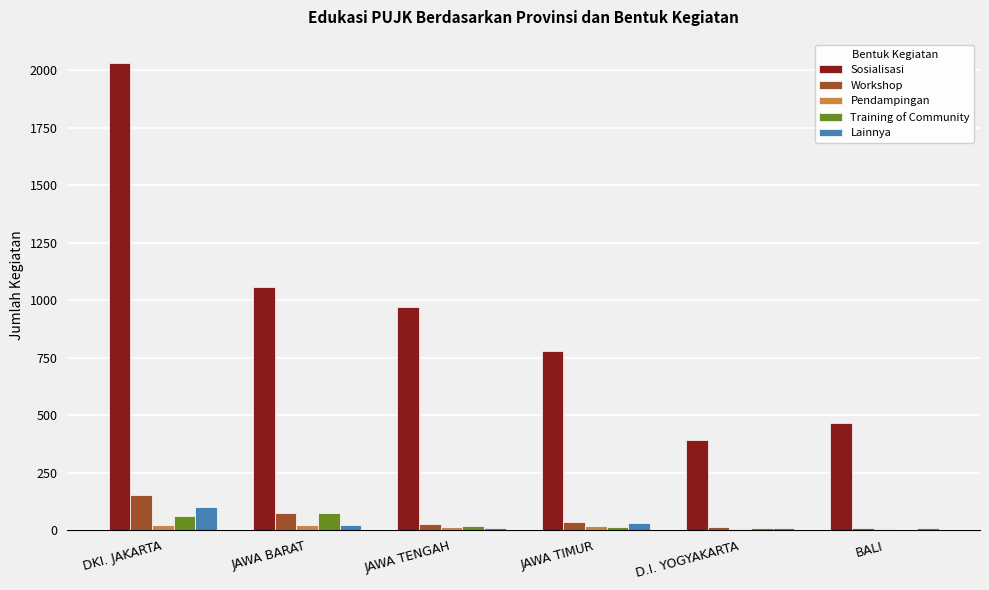

Is it true that Sosialisasi equals 252 at BALI?

False